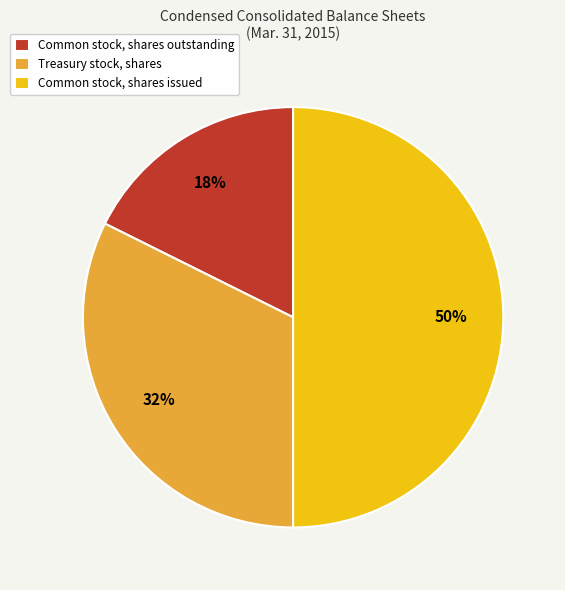

Between Treasury stock, shares and Common stock, shares issued, which is larger?

Common stock, shares issued